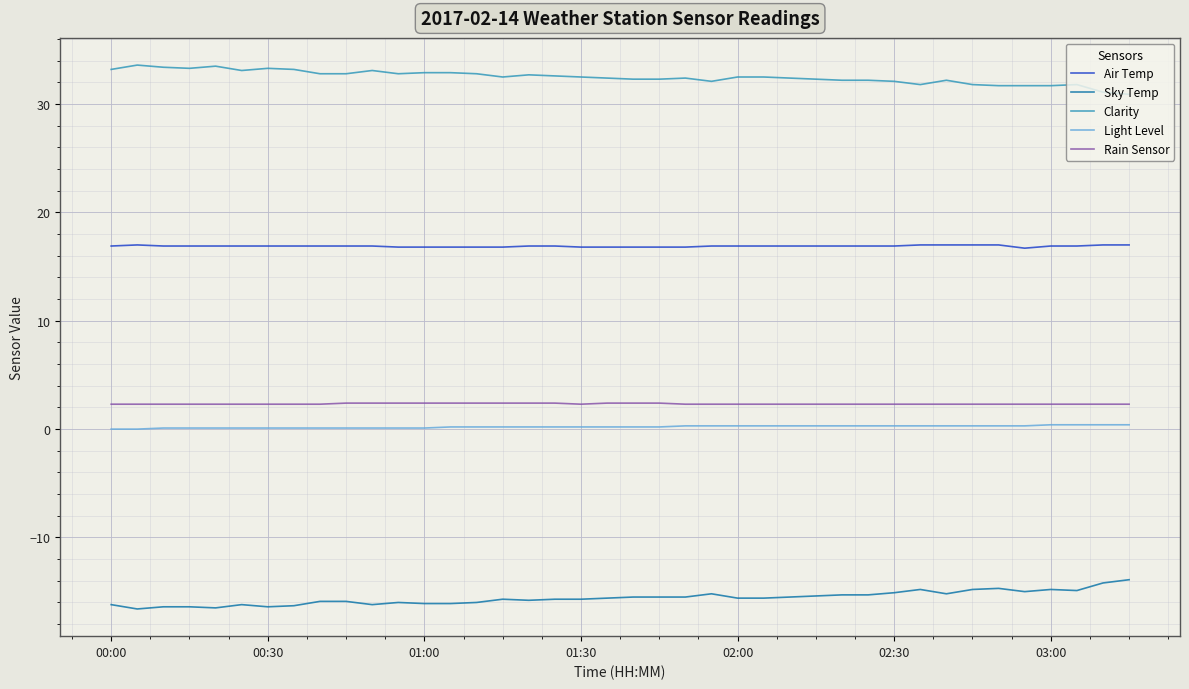

What is the greatest value displayed?

33.6